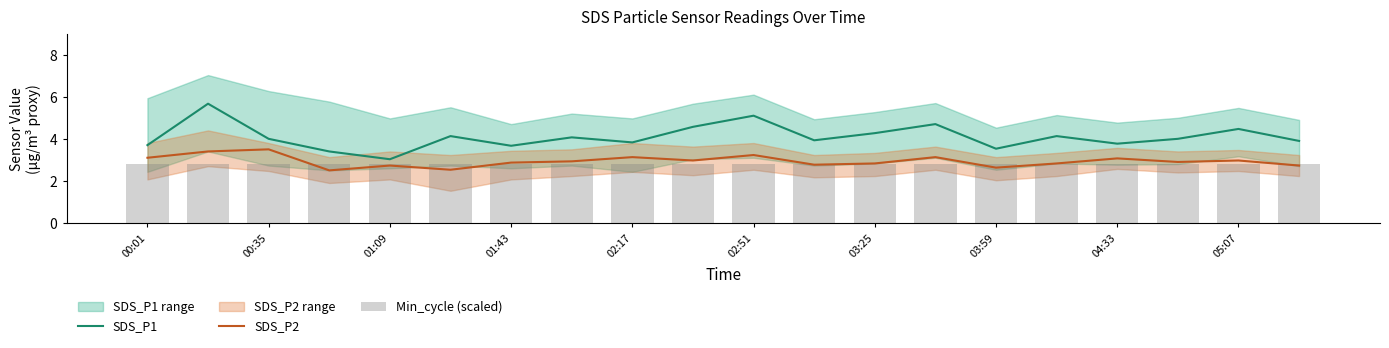

Is it true that SDS_P1 equals 1.1 at 03:59?

False